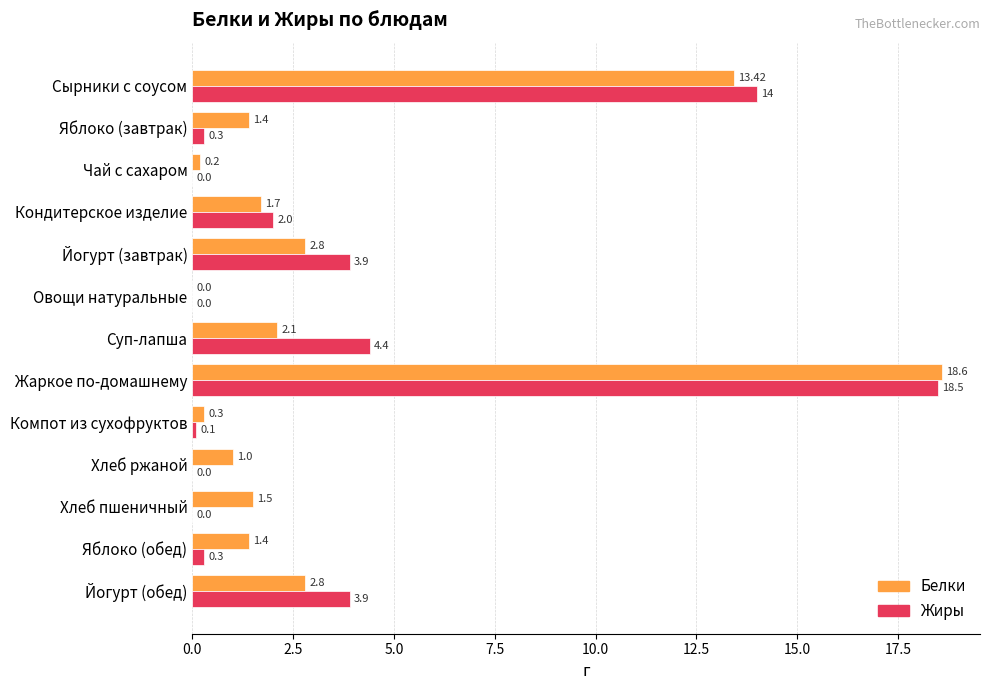

Which series has the largest total across all categories?

Жиры